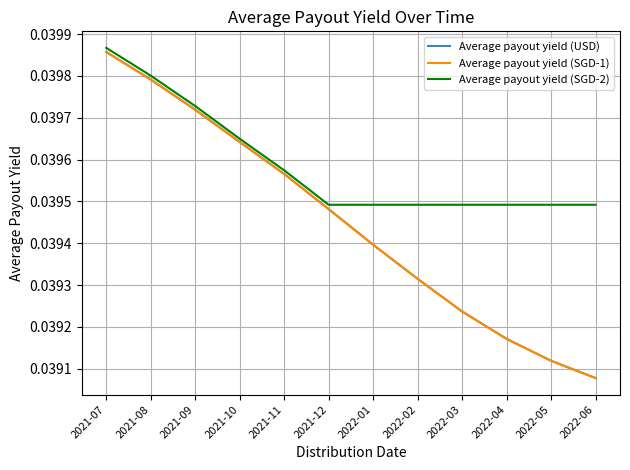

What are all the series names shown in the legend?

Average payout yield (USD), Average payout yield (SGD-1), Average payout yield (SGD-2)